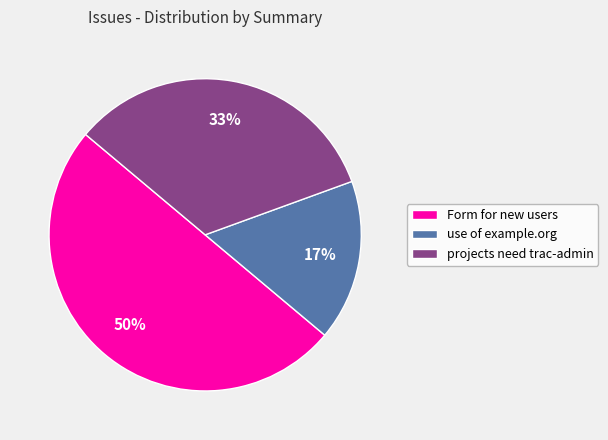

Between projects need trac-admin and use of example.org, which is larger?

projects need trac-admin